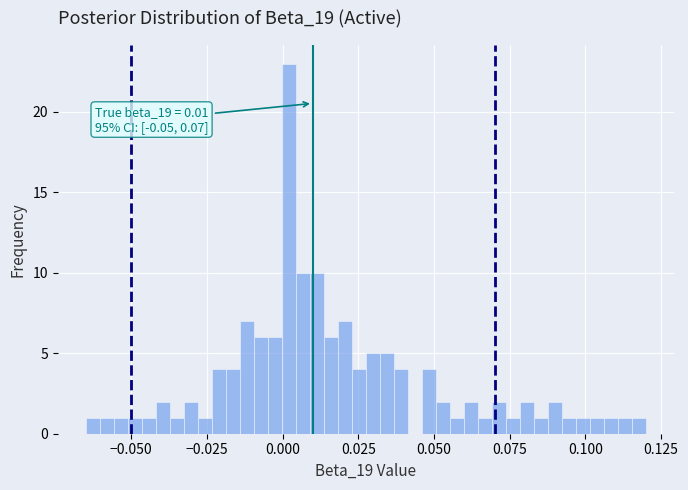

Read against the x-axis, roughly where is the centre of the tallest bar?

0.000